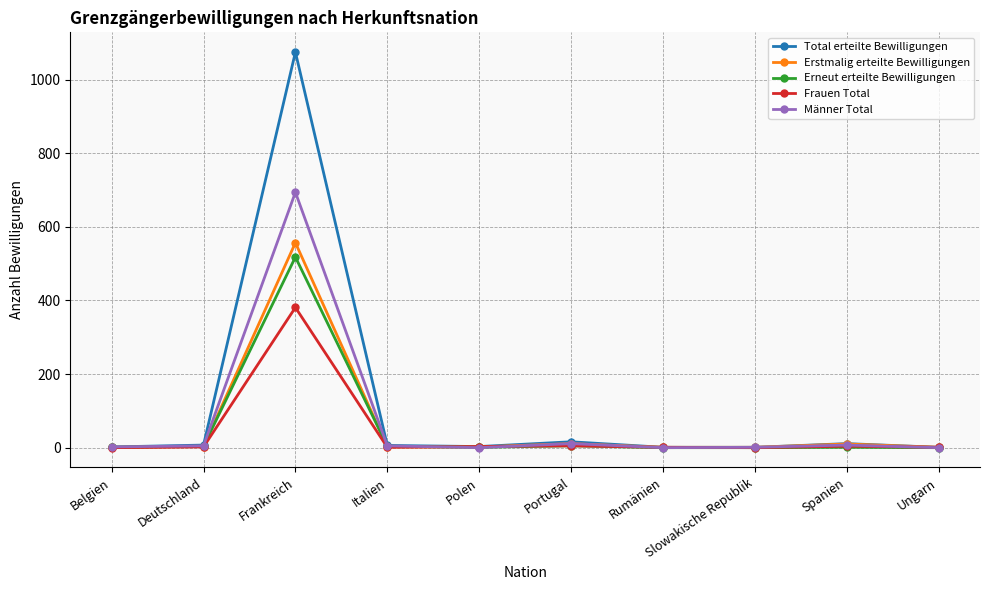

Where is the first local maximum for Erneut erteilte Bewilligungen?

Frankreich